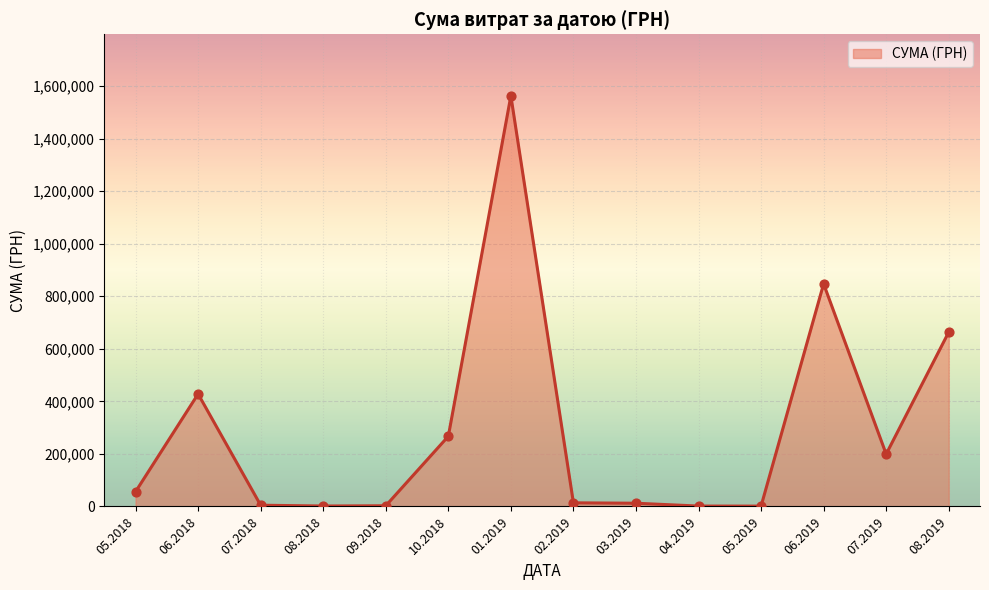

Approximately how many times larger is the value at 01.2019 compared to 05.2018?

27.8